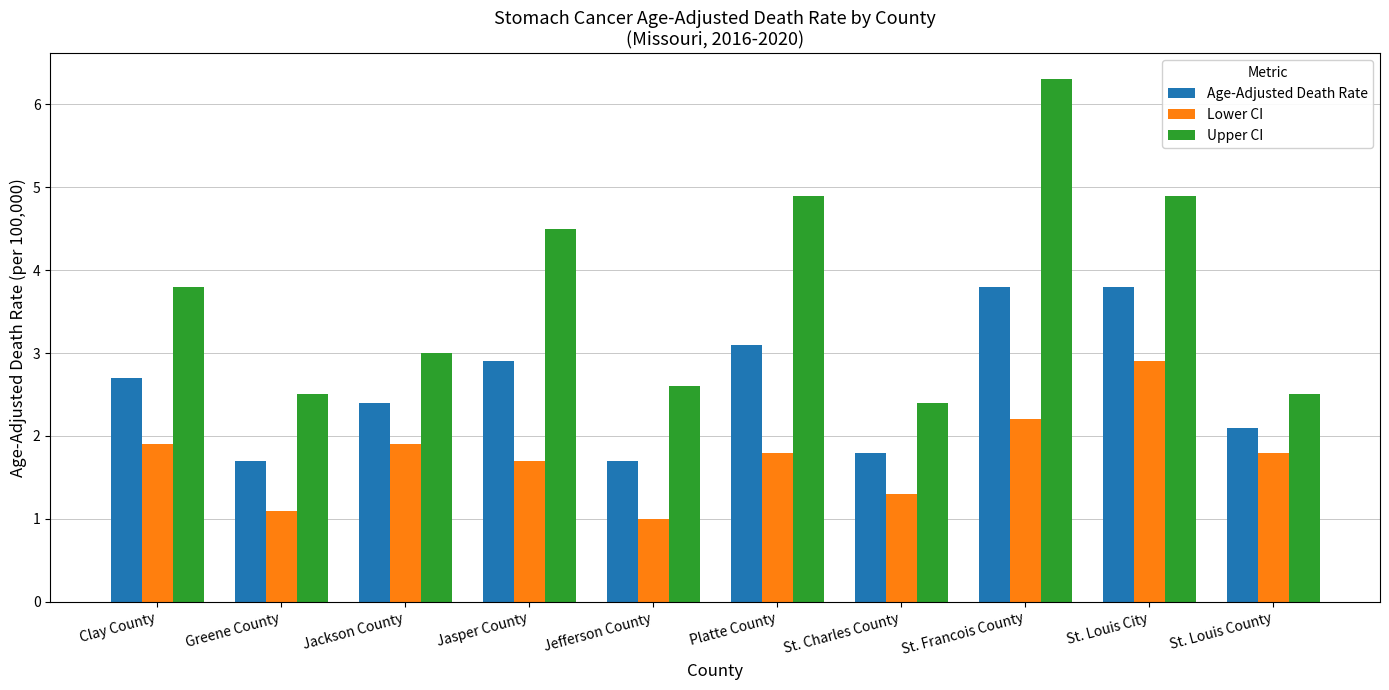

Is it true that Age-Adjusted Death Rate equals 2.9 at Jasper County?

True